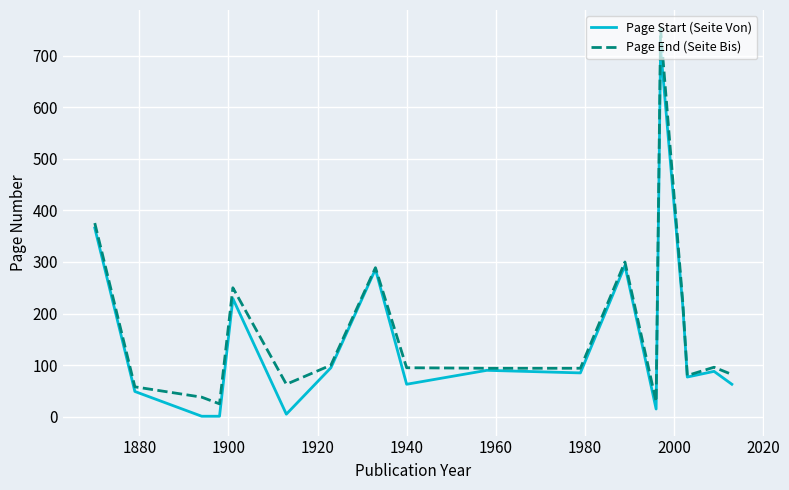

What is the greatest value displayed?

751.0